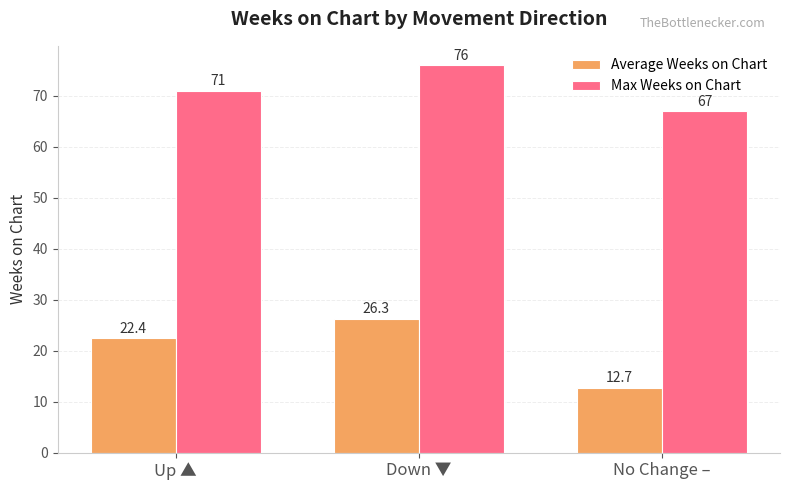

The Max Weeks on Chart series shows 135.3 at Down ▼. True or false?

False